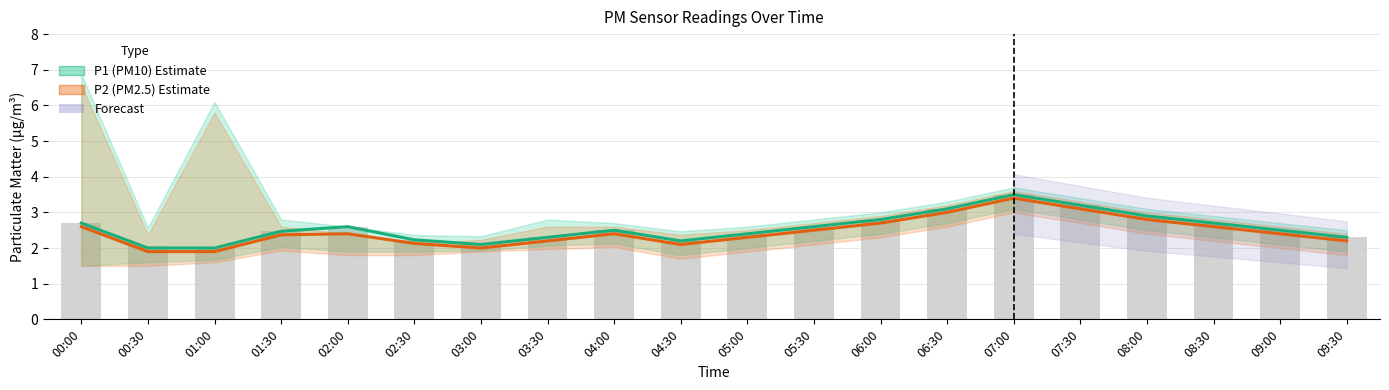

The value of P1 (PM10) at 06:30 is 4.4. True or false?

False